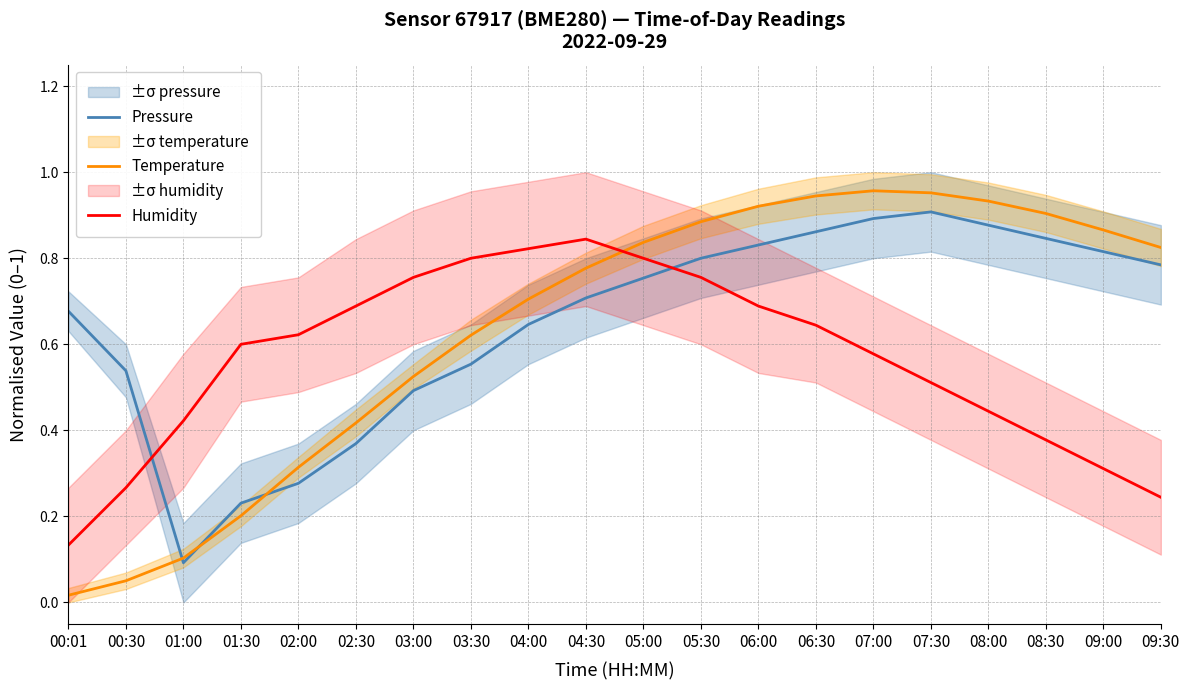

Which series has the largest total across all categories?

Pressure